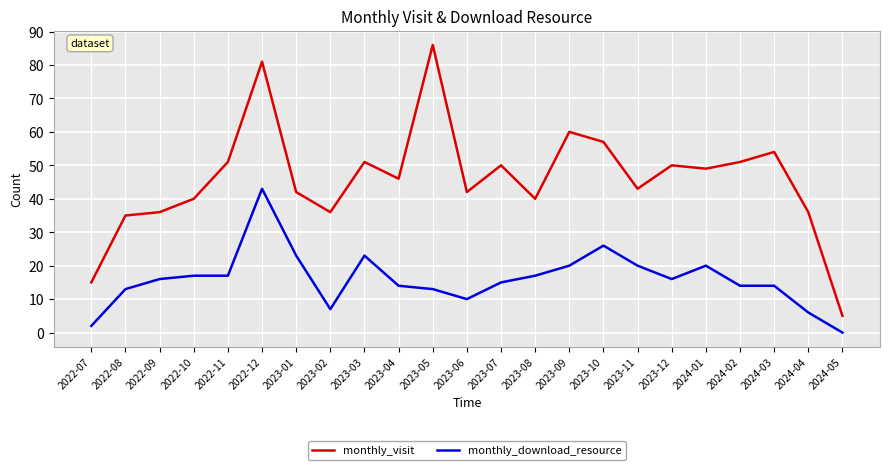

What position from the left is 2022-09?

3